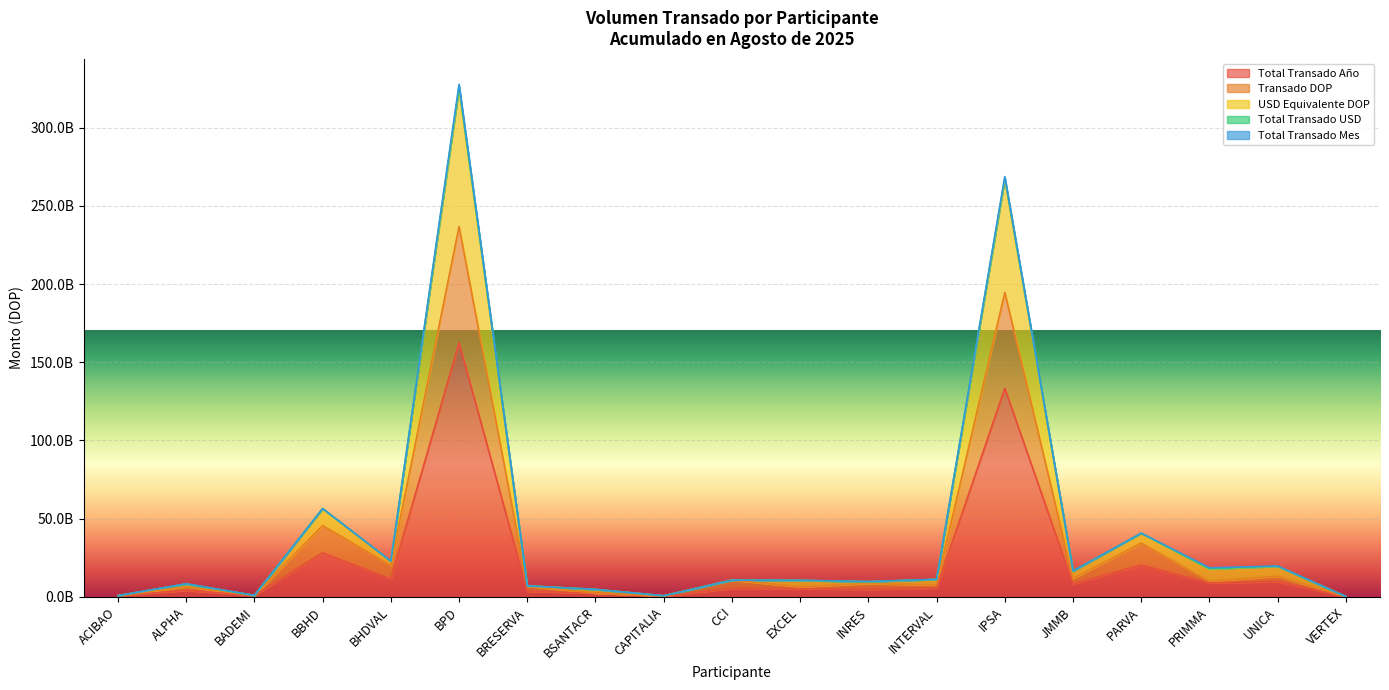

True or false: Transado DOP and Total Transado Año intersect in this chart.

False